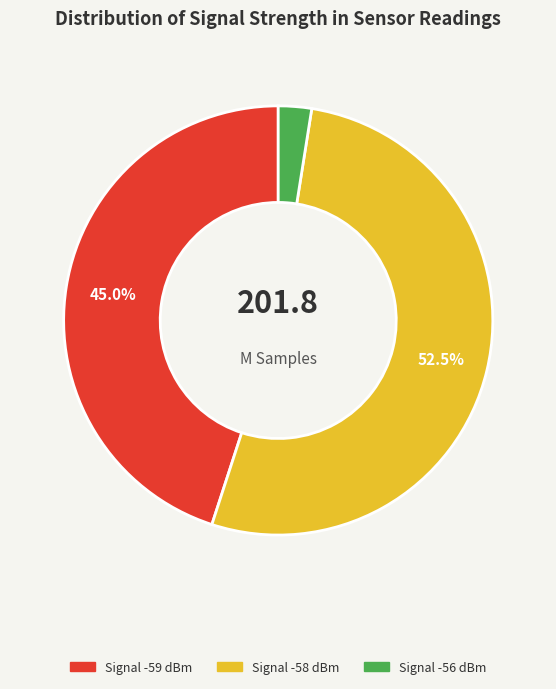

Rank the categories by value from lowest to highest.

Signal -56 dBm, Signal -59 dBm, Signal -58 dBm